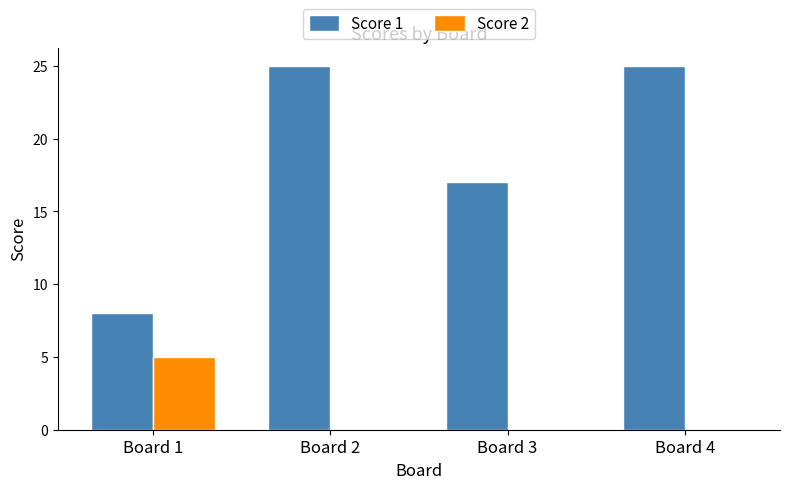

Where is Score 1 nearest to the value 16?

Board 3